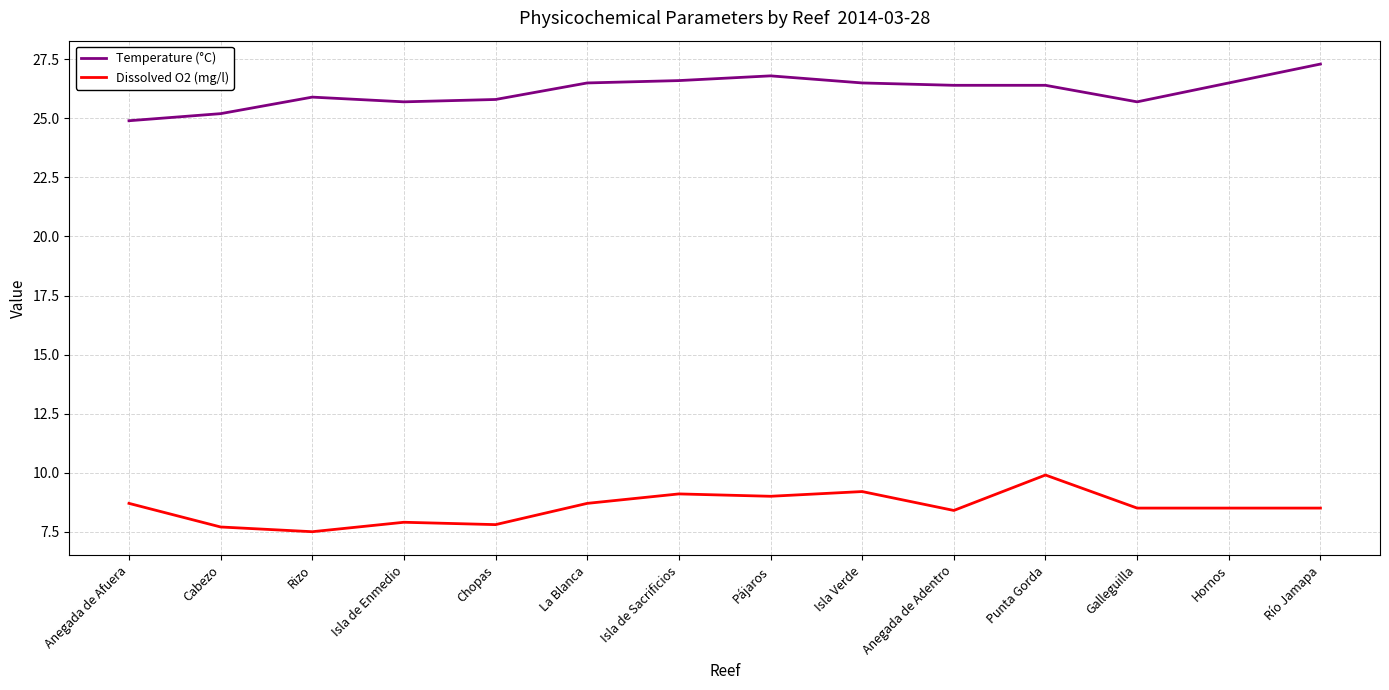

What is the approximate value of Temperature (°C) at Anegada de Afuera?

24.9